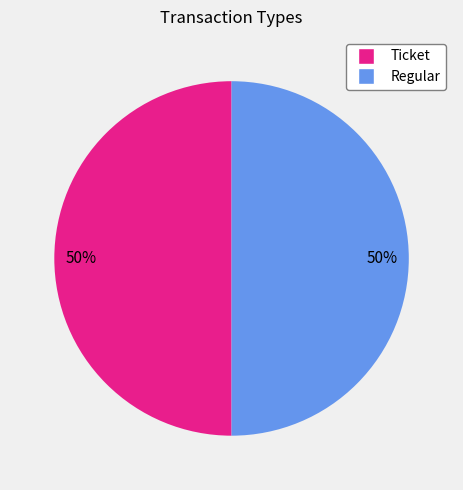

To the nearest percent, what portion does Regular represent?

50%